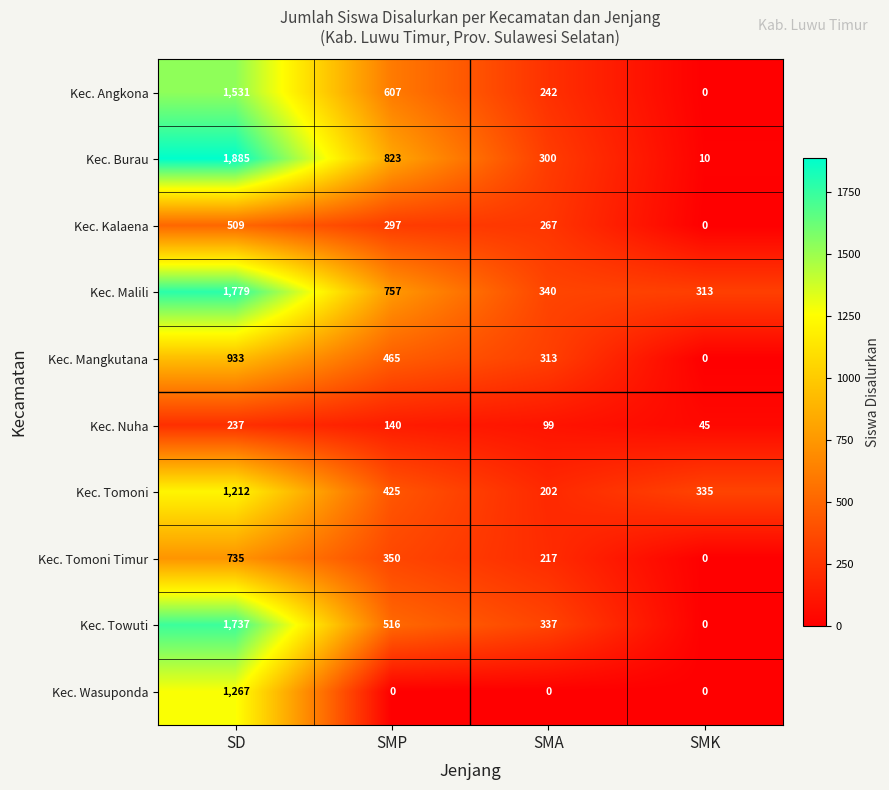

Which series has the largest total across all categories?

Kec. Malili